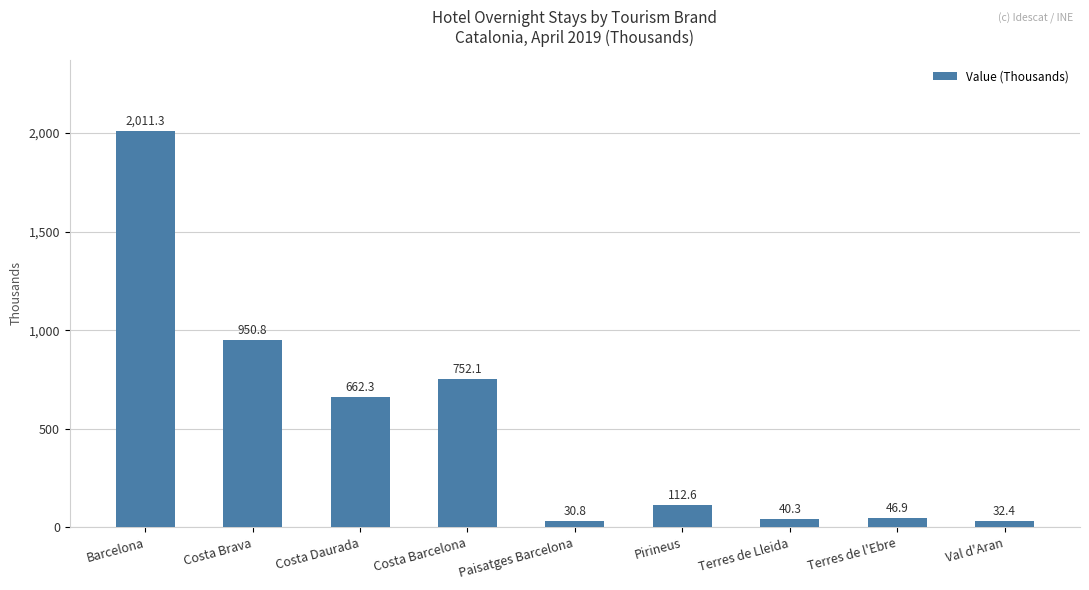

Count the number of data series in this chart.

1